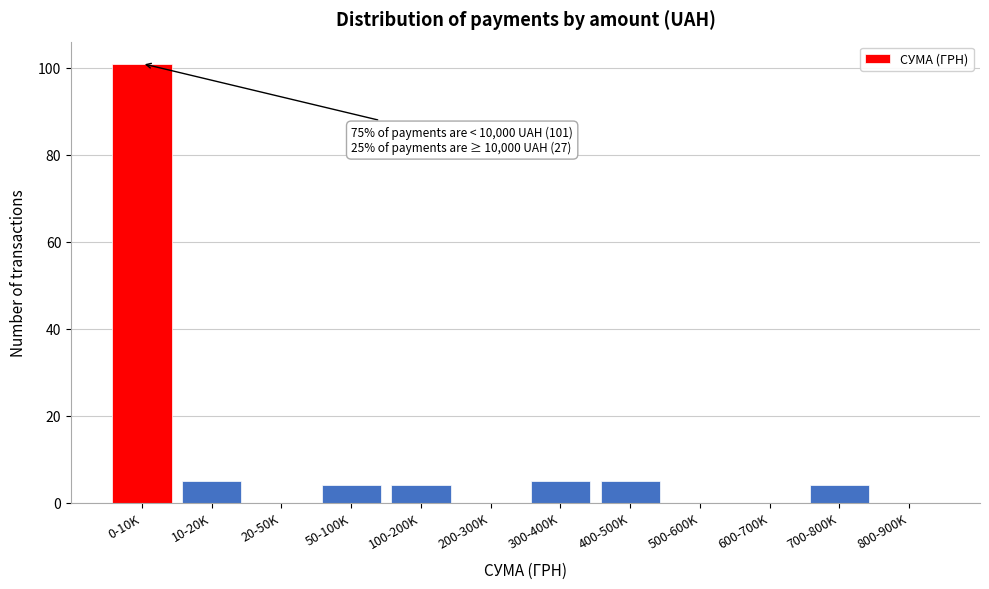

Reading left to right, what are all the values shown in this chart?

0-10K=101	10-20K=5	20-50K=0	50-100K=4	100-200K=4	200-300K=0	300-400K=5	400-500K=5	500-600K=0	600-700K=0	700-800K=4	800-900K=0